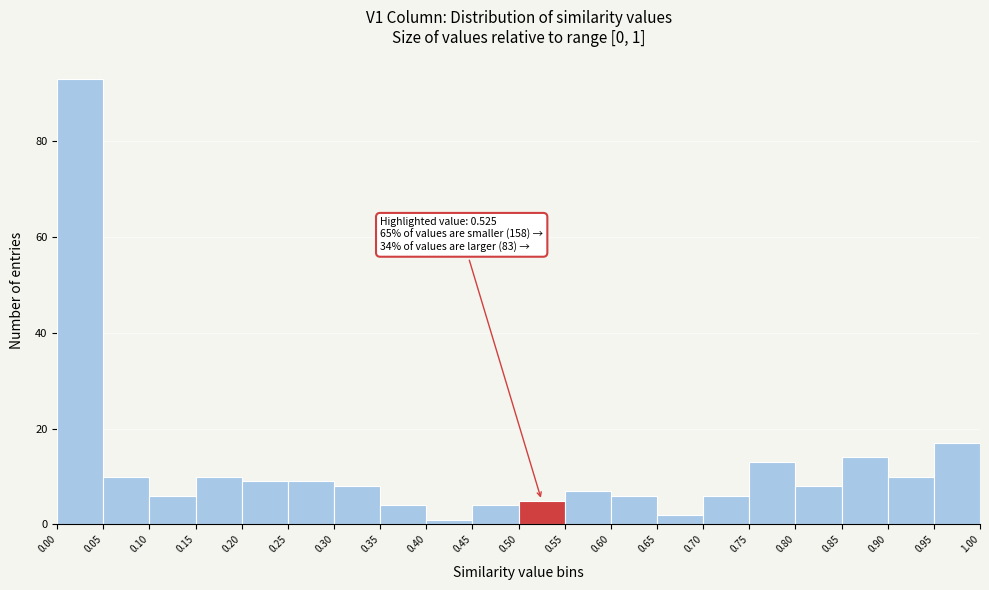

Which range on the x-axis has the tallest bar?

0.00 to 0.05